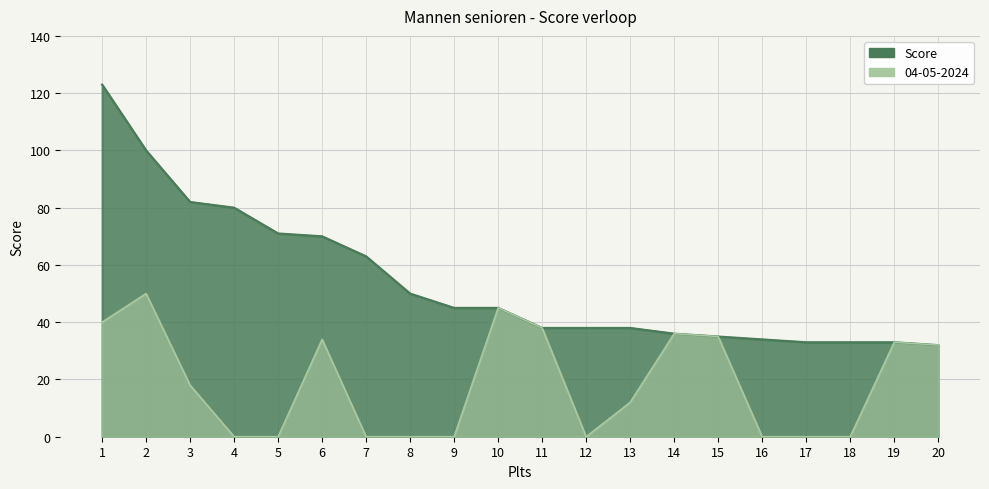

Reading left to right, what are all the values shown in this chart?

Score: 123	100	82	80	71	70	63	50	45	45	38	38	38	36	35	34	33	33	33	32
04-05-2024: 40	50	18	0	0	34	0	0	0	45	38	0	12	36	35	0	0	0	33	32